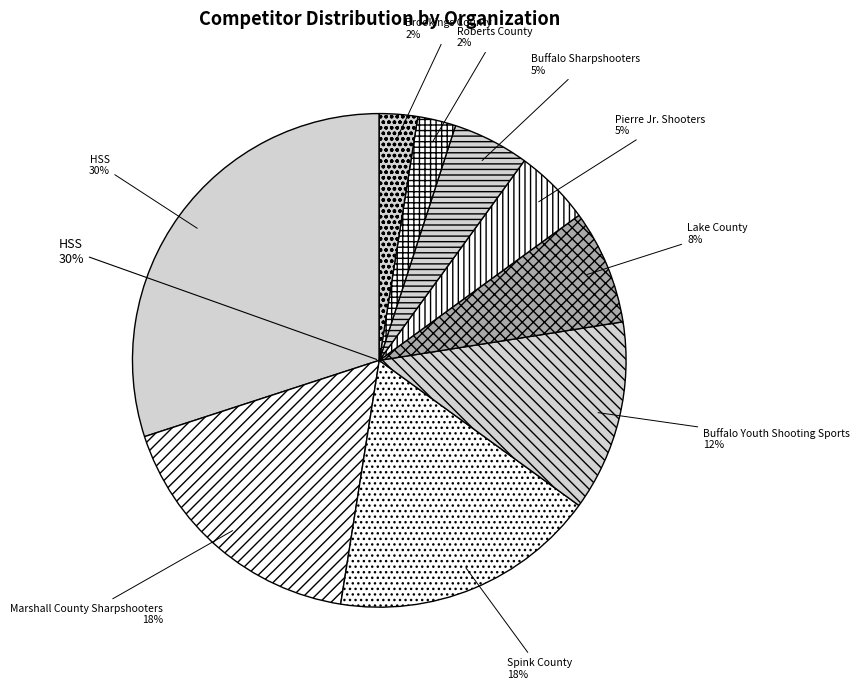

To the nearest percent, what percentage of the pie is Lake County?

8%